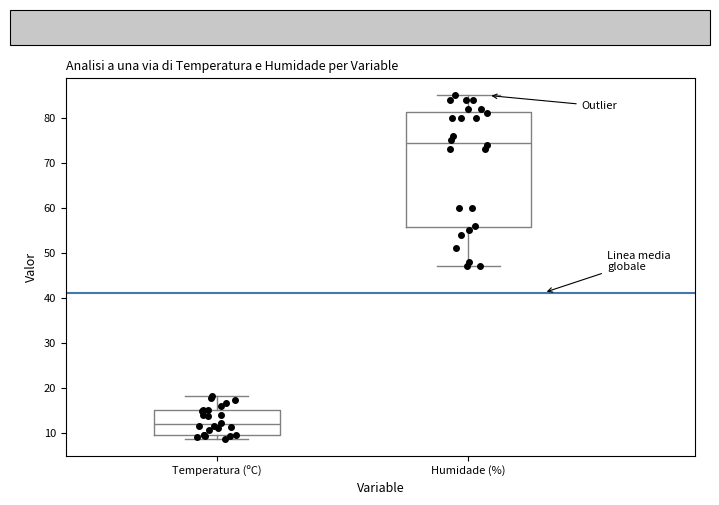

Which box is the tallest, from its lower edge to its upper edge?

Humidade (%)